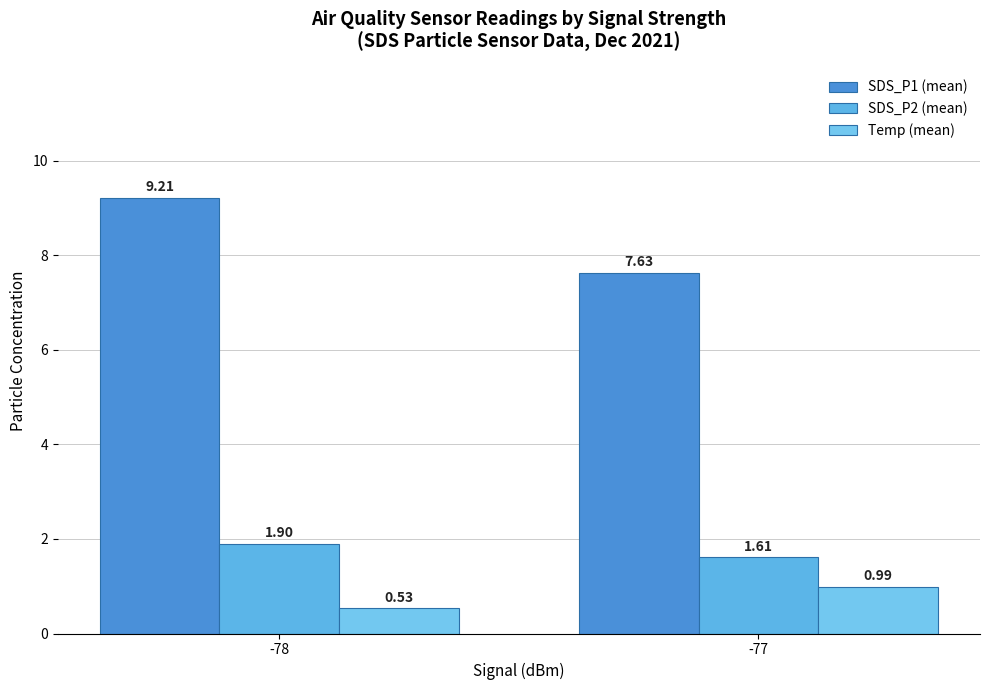

Between -78 and -77, which series saw the biggest shift?

SDS_P1 (mean)